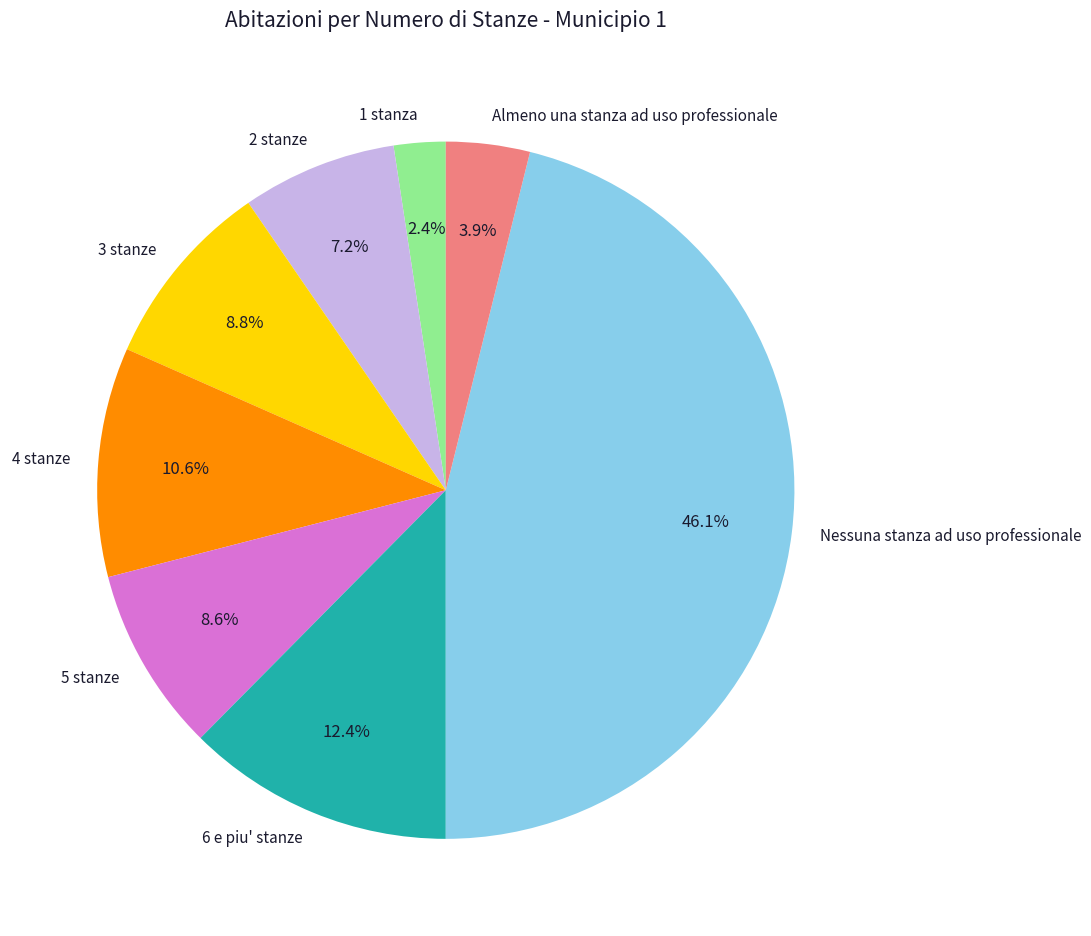

Which slice is the smallest?

1 stanza